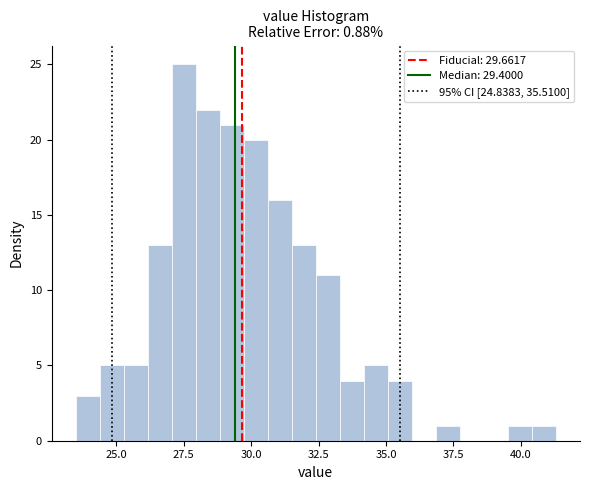

Read against the x-axis, roughly where is the centre of the tallest bar?

27.5